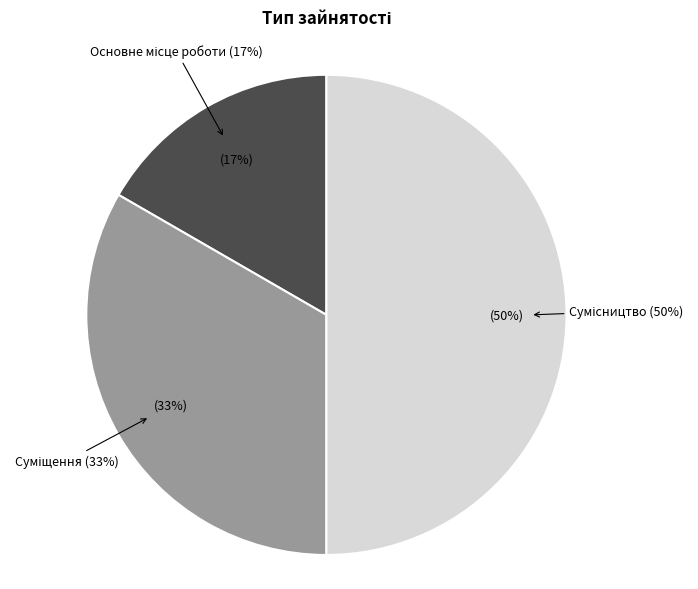

Is Основне місце роботи the majority of the pie?

No